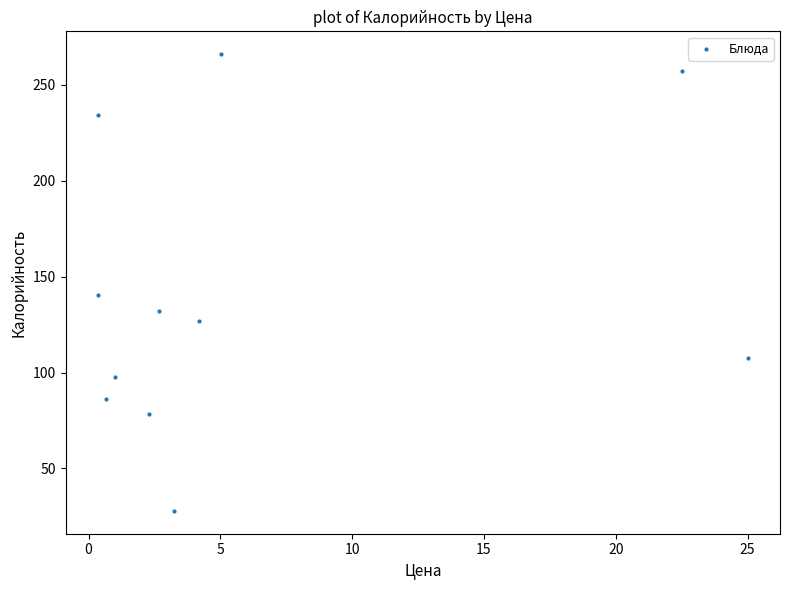

What Y value in the scatter plot is closest to 146?

140.6